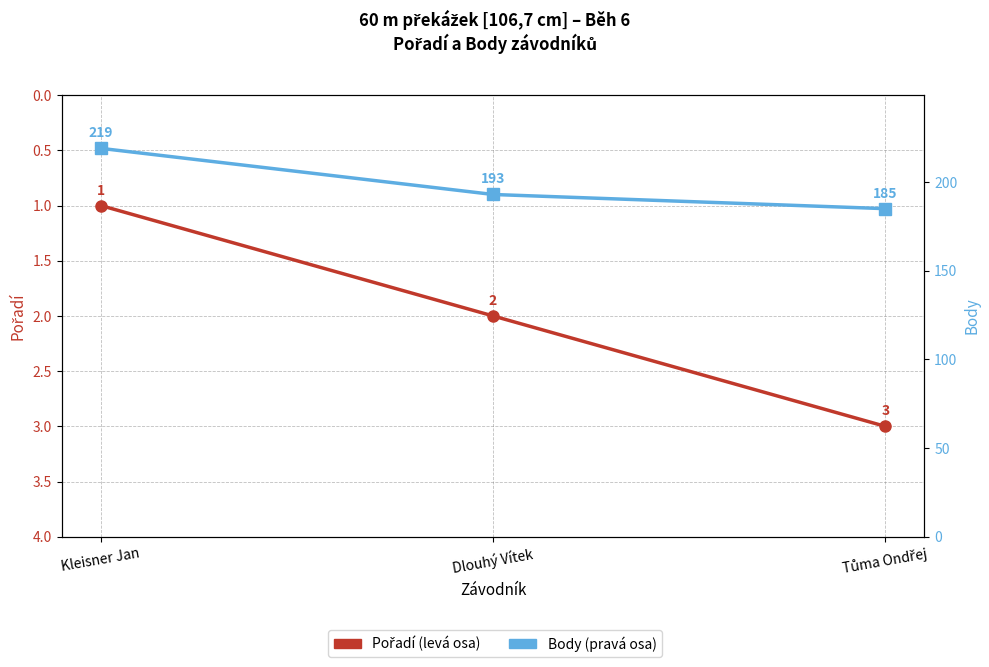

How many distinct data groups are displayed?

2